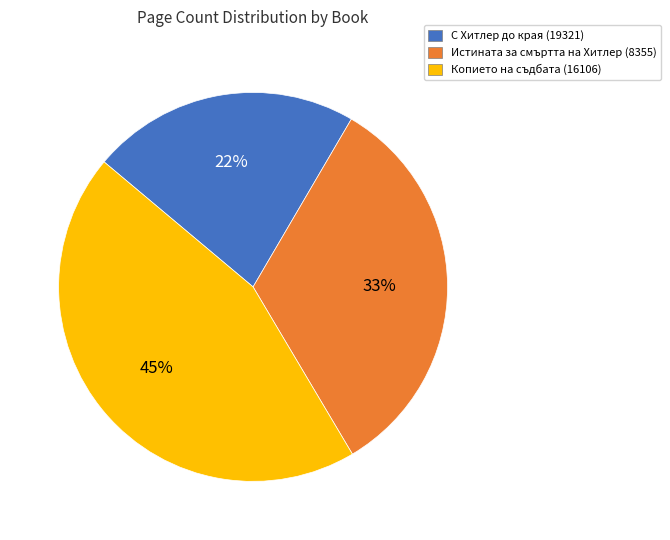

How many slices are in this pie chart?

3